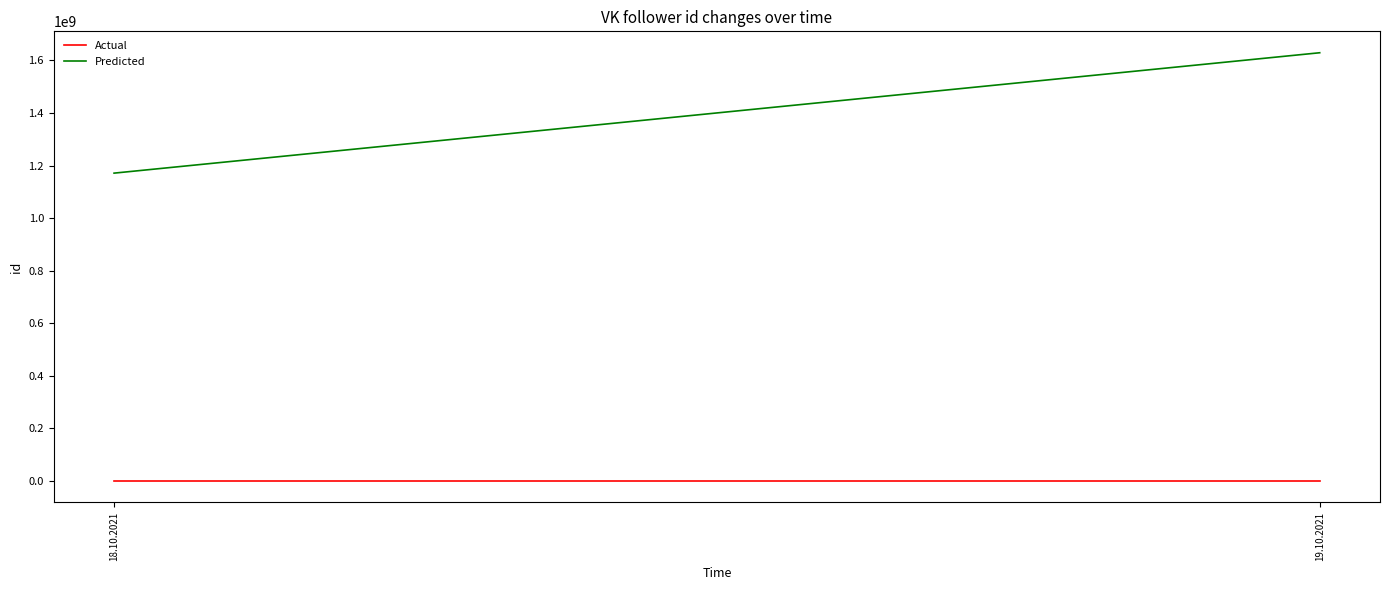

Rank the series by their maximum value, from lowest to highest.

Actual, Predicted